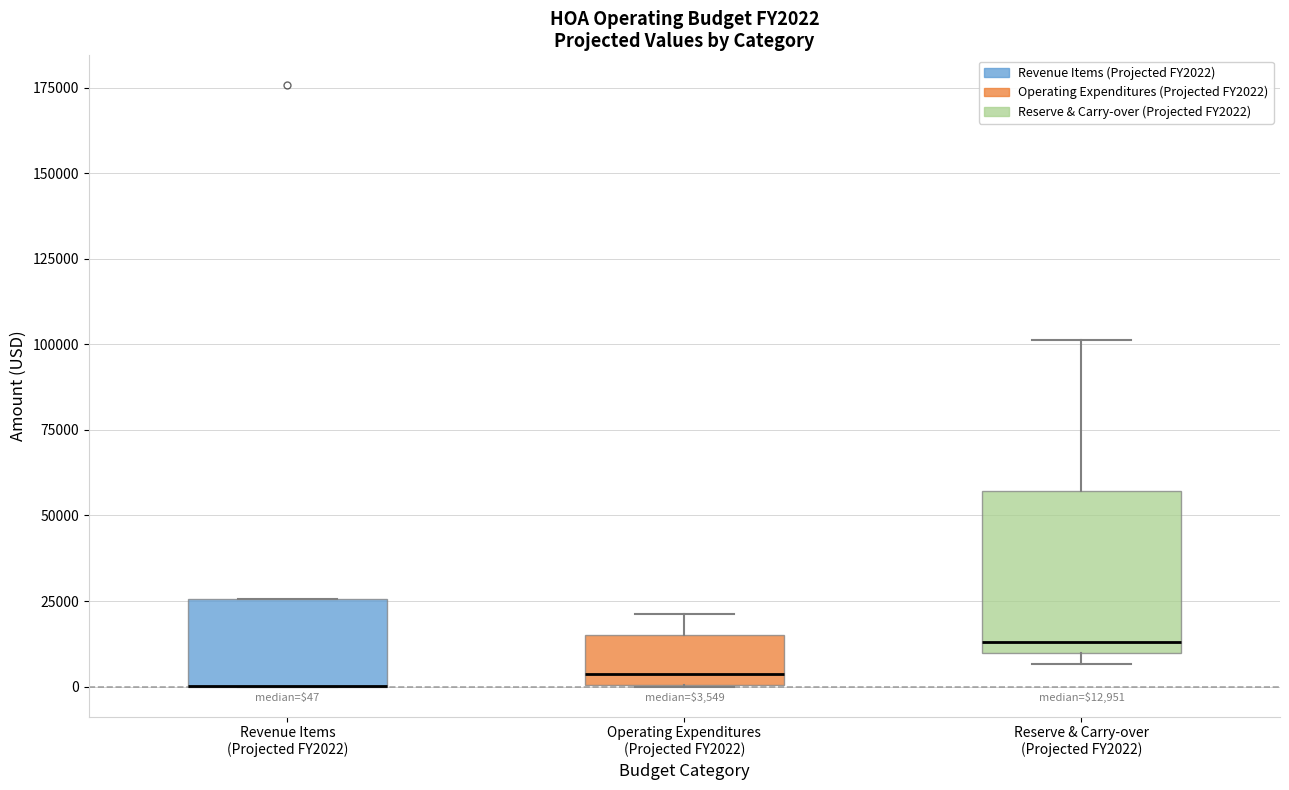

Which box is the tallest, from its lower edge to its upper edge?

Reserve & Carry-over (Projected FY2022)